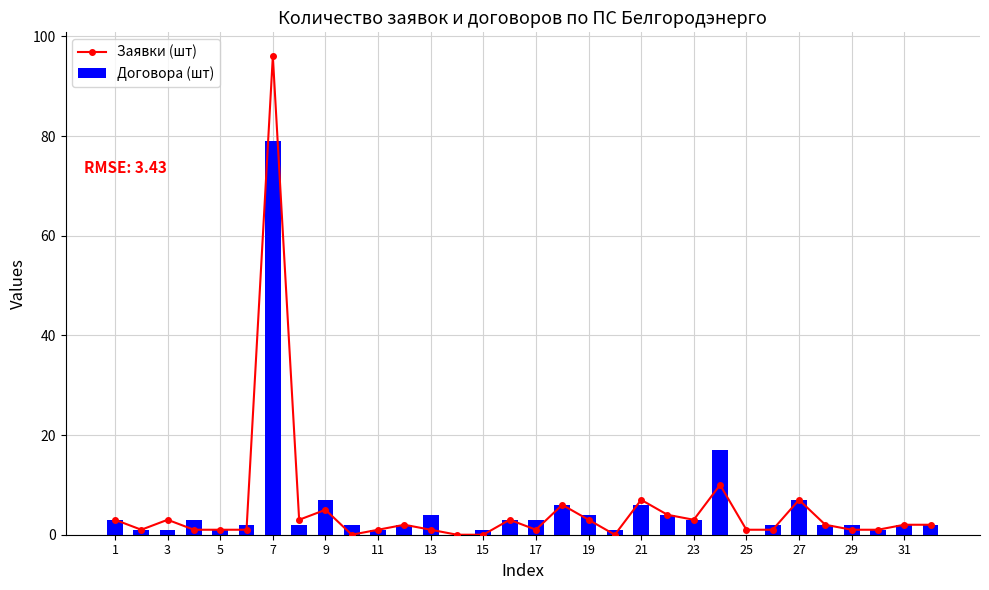

At how many categories does at least one series exceed 91?

1